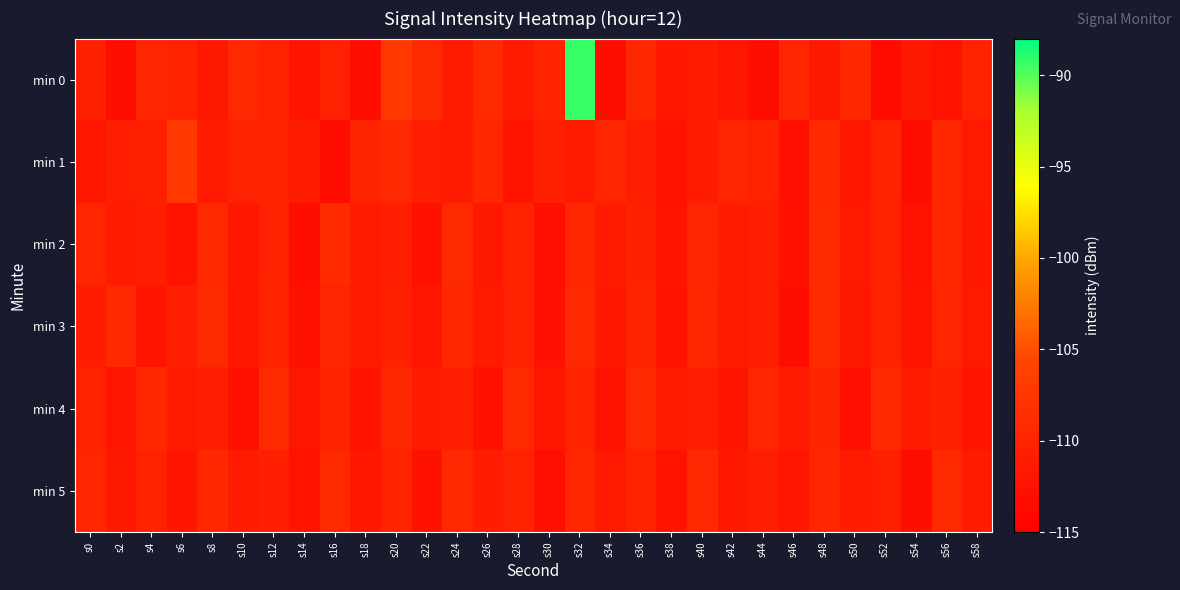

Reading left to right, transcribe all the data shown in this chart.

min 0: s0=-110.5	s2=-112.9	s4=-109.8	s6=-110.2	s8=-111.6	s10=-109.4	s12=-110.4	s14=-112.2	s16=-110.4	s18=-113.1	s20=-107.1	s22=-109.3	s24=-111.3	s26=-109.1	s28=-111.3	s30=-110.1	s32=-89.4	s34=-113.1	s36=-109.6	s38=-111.8	s40=-111.1	s42=-111.9	s44=-112.9	s46=-109.9	s48=-111.6	s50=-109.5	s52=-113.4	s54=-111.6	s56=-112.3	s58=-110.4
min 1: s0=-111.7	s2=-110.8	s4=-110.5	s6=-107.3	s8=-111.4	s10=-110.3	s12=-110.4	s14=-111.2	s16=-113.1	s18=-110.0	s20=-109.5	s22=-110.8	s24=-111.2	s26=-109.7	s28=-112.1	s30=-110.5	s32=-111.3	s34=-109.9	s36=-110.6	s38=-112.4	s40=-111.0	s42=-109.8	s44=-110.2	s46=-112.7	s48=-109.4	s50=-111.8	s52=-110.1	s54=-113.0	s56=-109.6	s58=-111.5
min 2: s0=-109.8	s2=-111.2	s4=-110.6	s6=-112.3	s8=-109.5	s10=-111.7	s12=-110.4	s14=-112.9	s16=-109.1	s18=-111.4	s20=-110.8	s22=-112.5	s24=-109.3	s26=-111.6	s28=-110.2	s30=-112.8	s32=-109.7	s34=-111.1	s36=-110.5	s38=-112.2	s40=-109.9	s42=-111.3	s44=-110.7	s46=-112.6	s48=-109.2	s50=-111.5	s52=-110.3	s54=-112.4	s56=-109.6	s58=-111.8
min 3: s0=-111.0	s2=-109.5	s4=-112.2	s6=-110.8	s8=-109.3	s10=-111.7	s12=-110.1	s14=-112.6	s16=-109.8	s18=-111.3	s20=-110.5	s22=-112.0	s24=-109.6	s26=-111.4	s28=-110.2	s30=-112.7	s32=-109.4	s34=-111.8	s36=-110.0	s38=-112.3	s40=-109.7	s42=-111.2	s44=-110.6	s46=-112.9	s48=-109.1	s50=-111.6	s52=-110.3	s54=-112.1	s56=-109.9	s58=-111.5
min 4: s0=-110.3	s2=-112.0	s4=-109.7	s6=-111.4	s8=-110.8	s10=-112.5	s12=-109.2	s14=-111.9	s16=-110.4	s18=-112.3	s20=-109.6	s22=-111.1	s24=-110.7	s26=-112.6	s28=-109.3	s30=-111.8	s32=-110.1	s34=-112.4	s36=-109.5	s38=-111.2	s40=-110.6	s42=-112.1	s44=-109.8	s46=-111.3	s48=-110.0	s50=-112.7	s52=-109.4	s54=-111.0	s56=-110.5	s58=-112.2
min 5: s0=-109.9	s2=-111.6	s4=-110.4	s6=-112.1	s8=-109.6	s10=-111.3	s12=-110.7	s14=-112.4	s16=-109.2	s18=-111.8	s20=-110.1	s22=-112.6	s24=-109.5	s26=-111.0	s28=-110.3	s30=-112.8	s32=-109.7	s34=-111.5	s36=-110.2	s38=-112.3	s40=-109.4	s42=-111.7	s44=-110.6	s46=-112.0	s48=-109.8	s50=-111.2	s52=-110.5	s54=-112.9	s56=-109.3	s58=-111.4